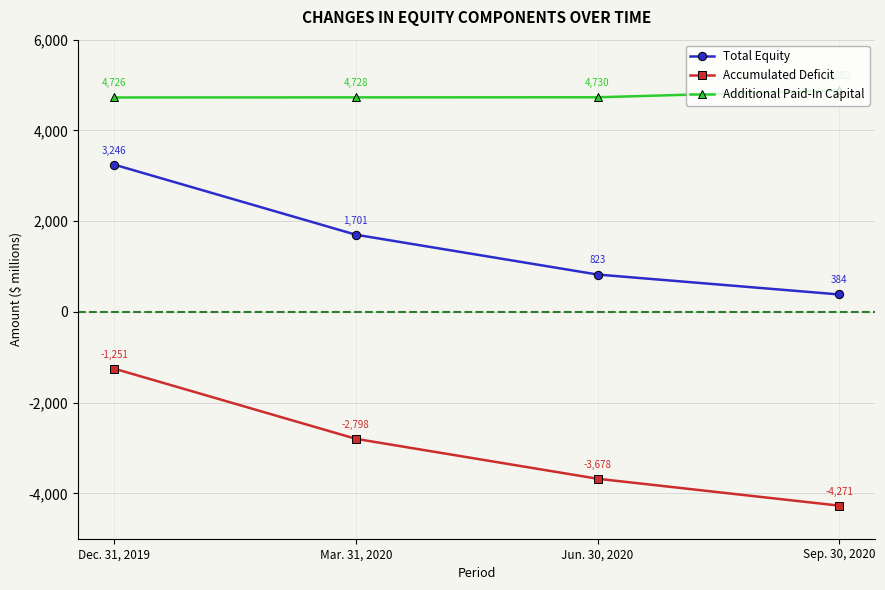

List the series in order of their peak value, highest first.

Additional Paid-In Capital, Total Equity, Accumulated Deficit